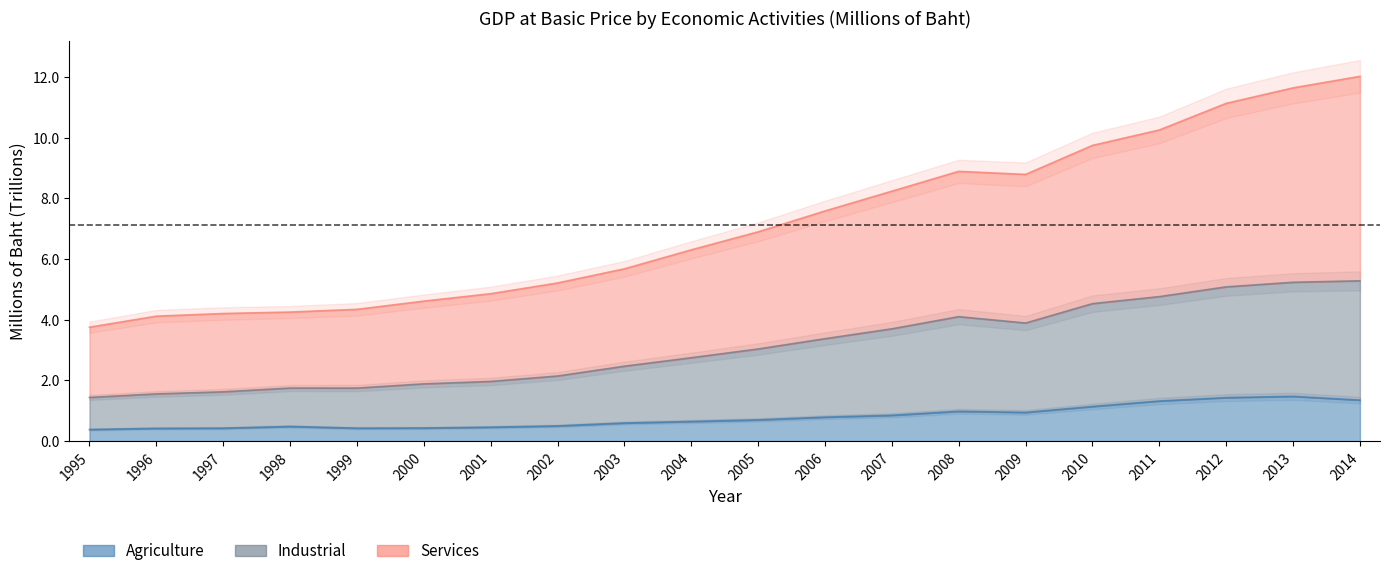

At how many categories does at least one series exceed 6?

11